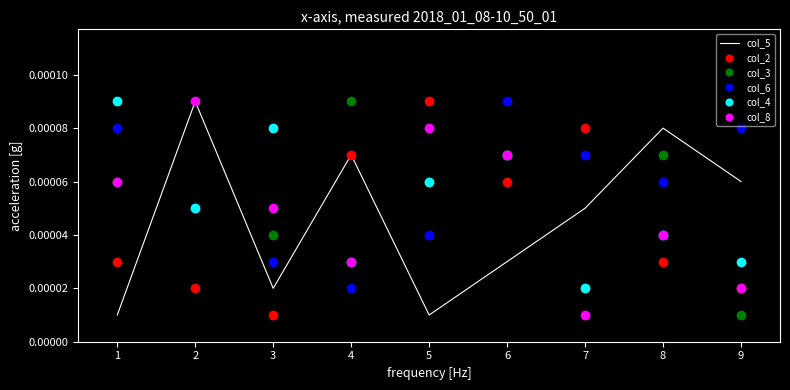

At which category is the sum across all series the highest?

6